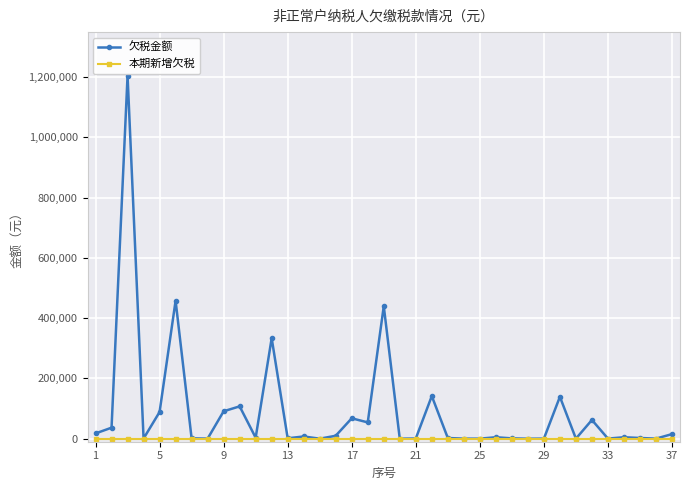

What is the maximum value shown in the chart?

1204883.6